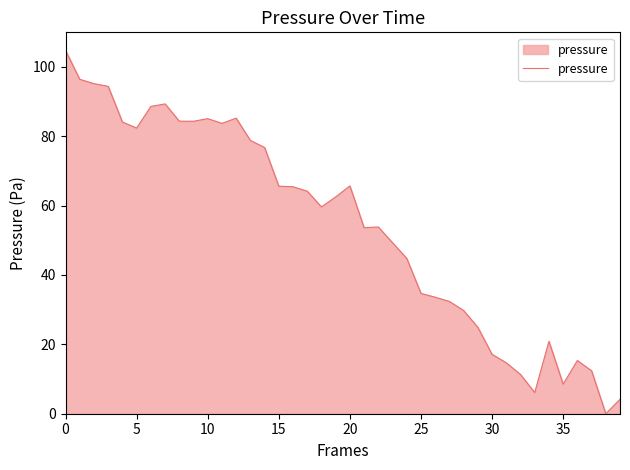

What is the difference between the maximum and minimum values?

104.7